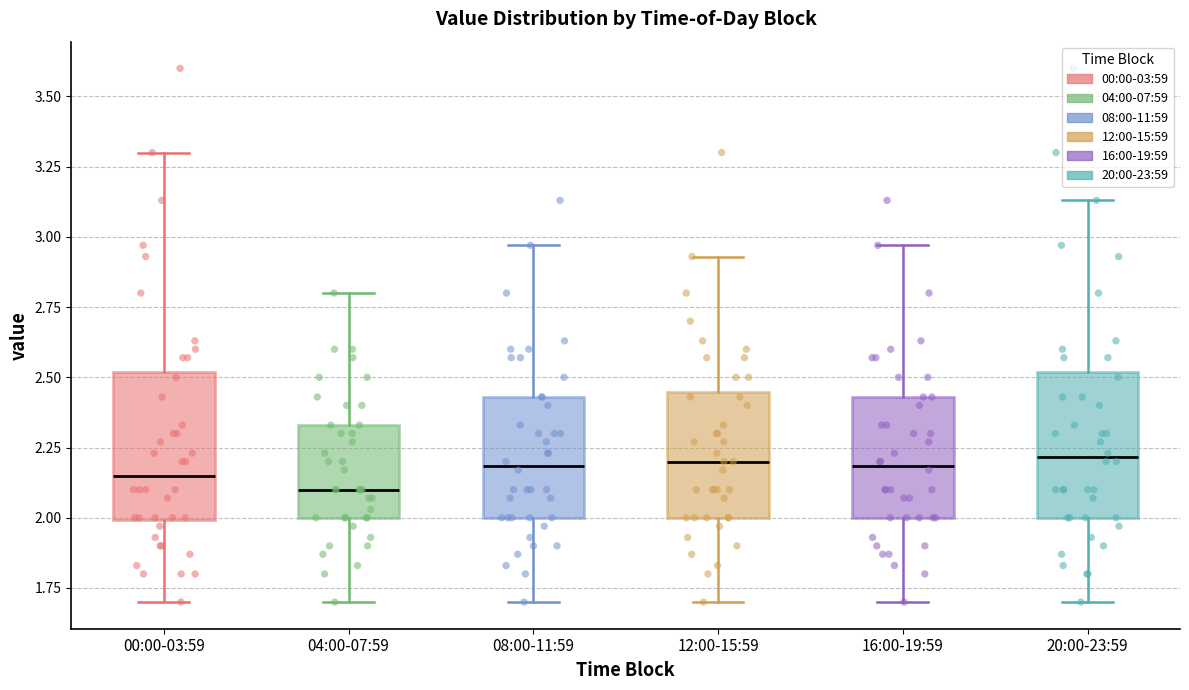

Which box has the lowest median line?

04:00-07:59